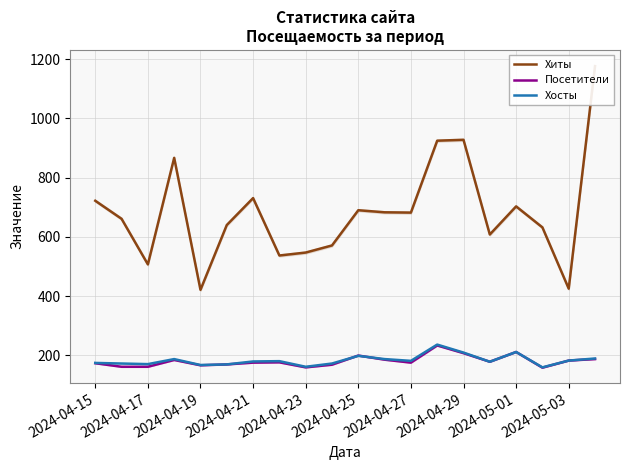

Count the number of categories in the chart.

20